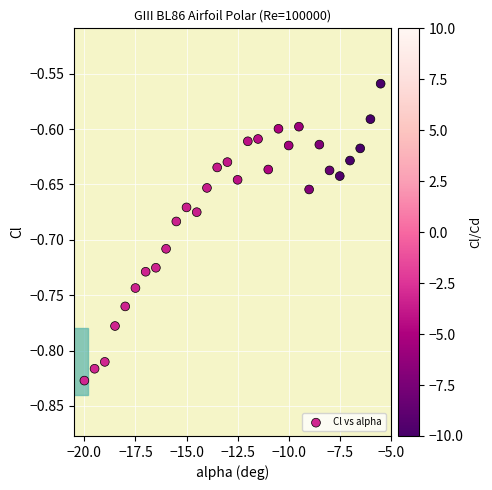

What is the range of X values (max minus min)?

14.5